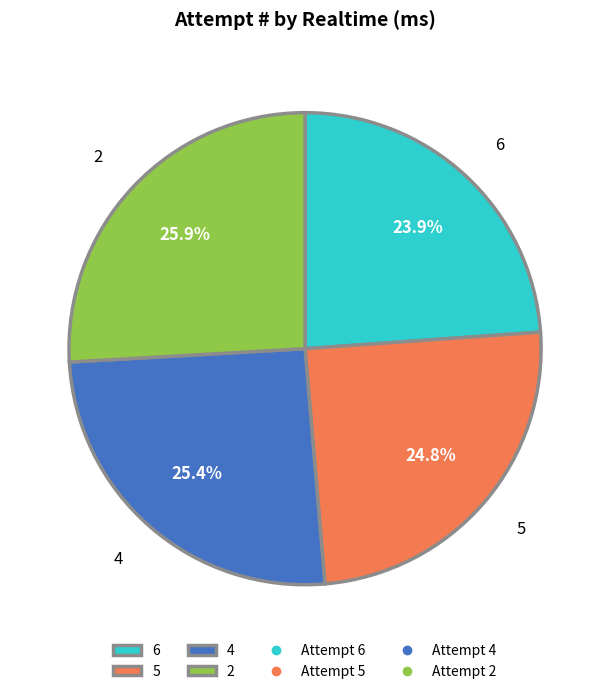

What percentage is the 4 slice, to the nearest percent?

25%